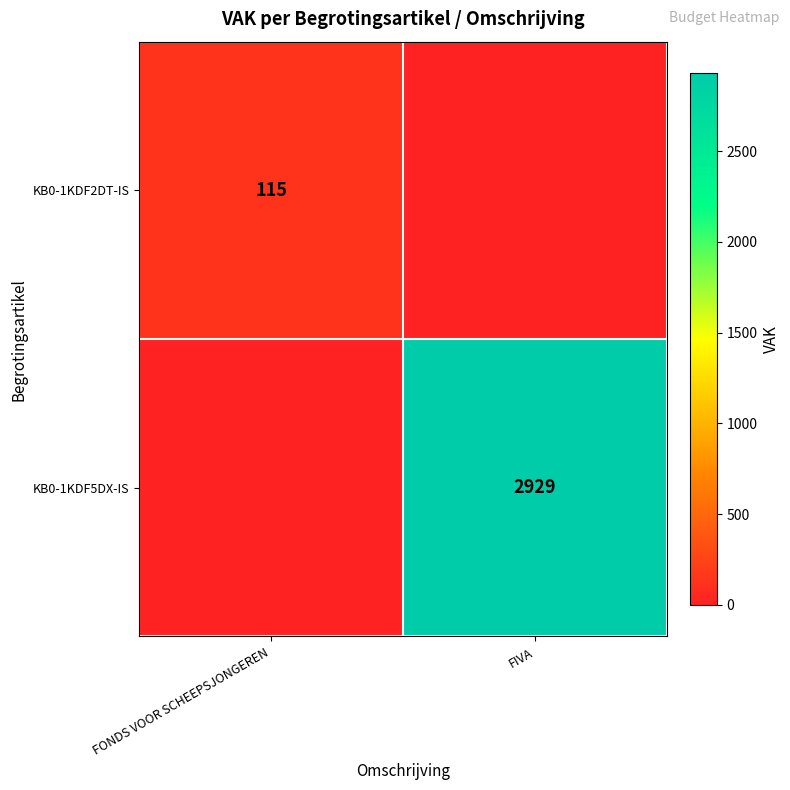

Which category has the highest value across all series?

FIVA